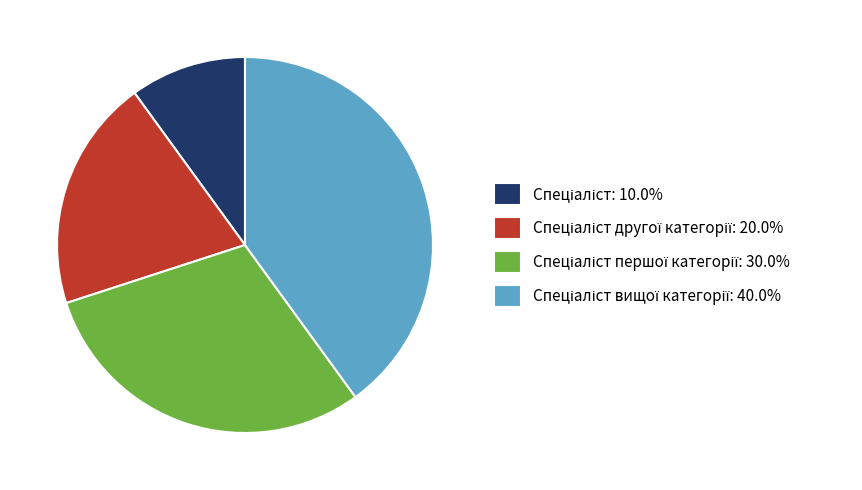

Is there any slice that represents more than half of the pie?

No